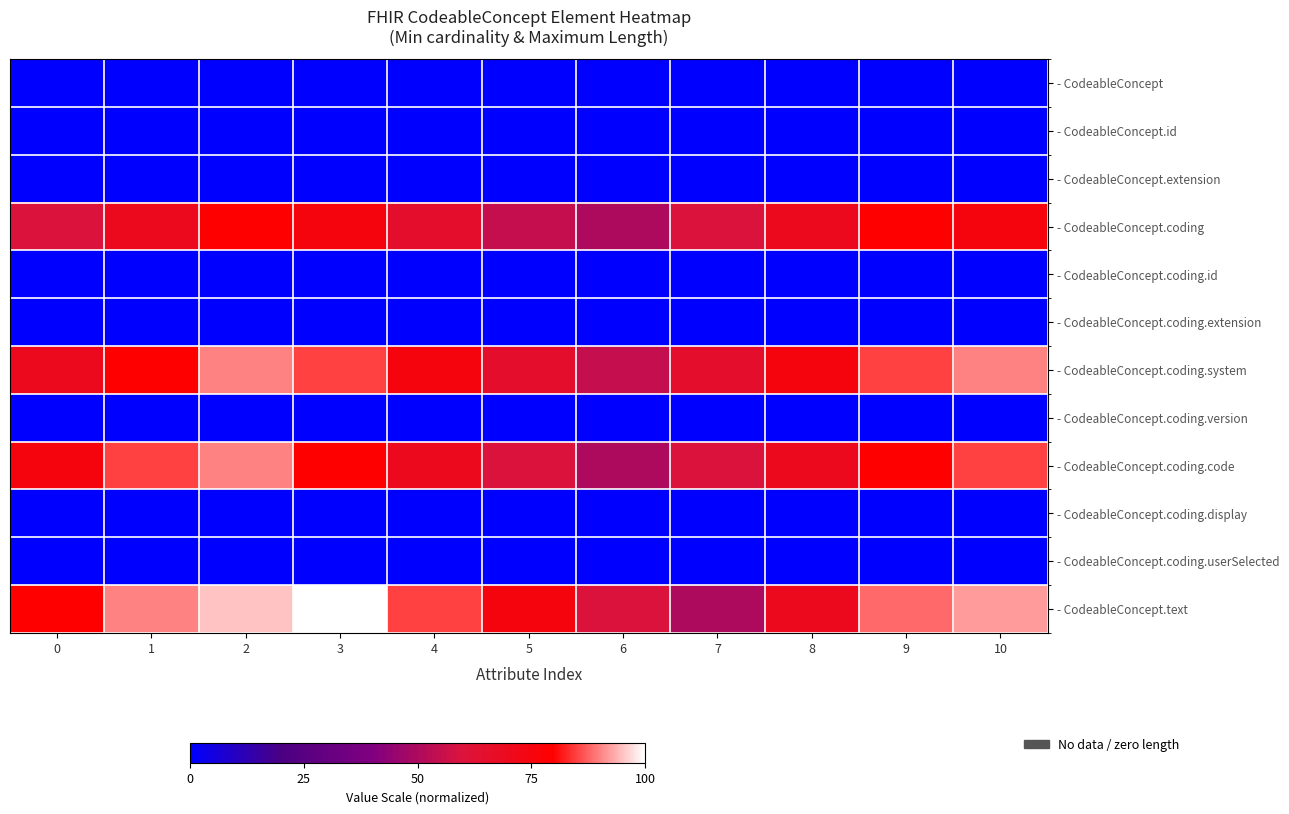

Which series has the largest range (max minus min)?

- CodeableConcept.text